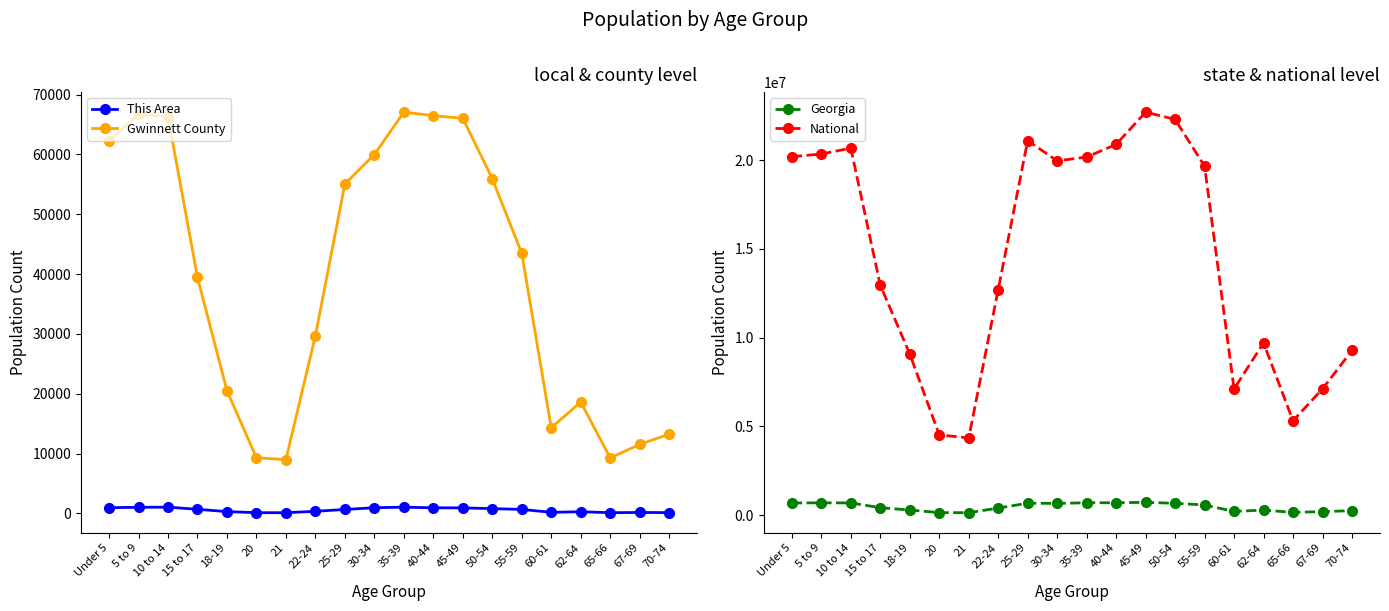

Where is the first local minimum for Gwinnett County?

21